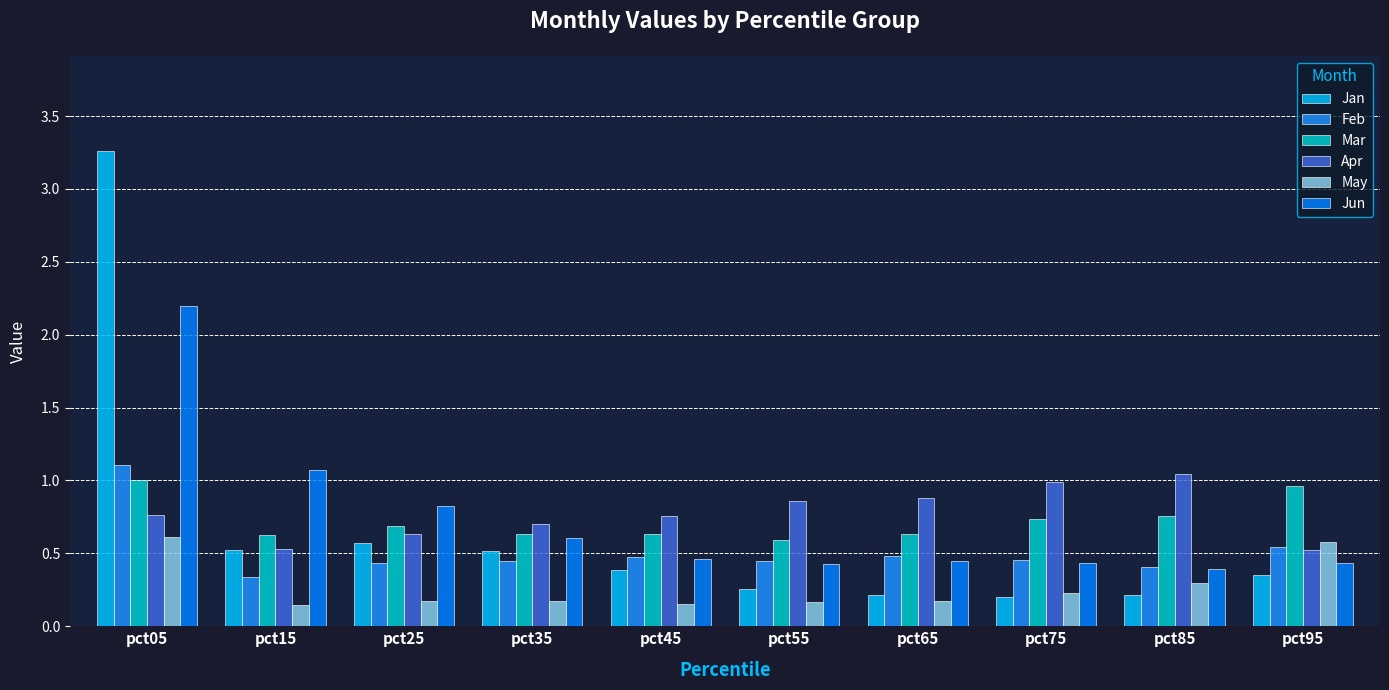

What is the average value of the Jan series?

0.6